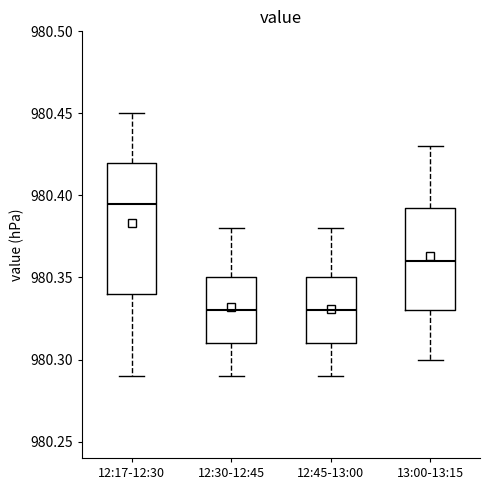

Which box's median line is the highest?

12:17-12:30